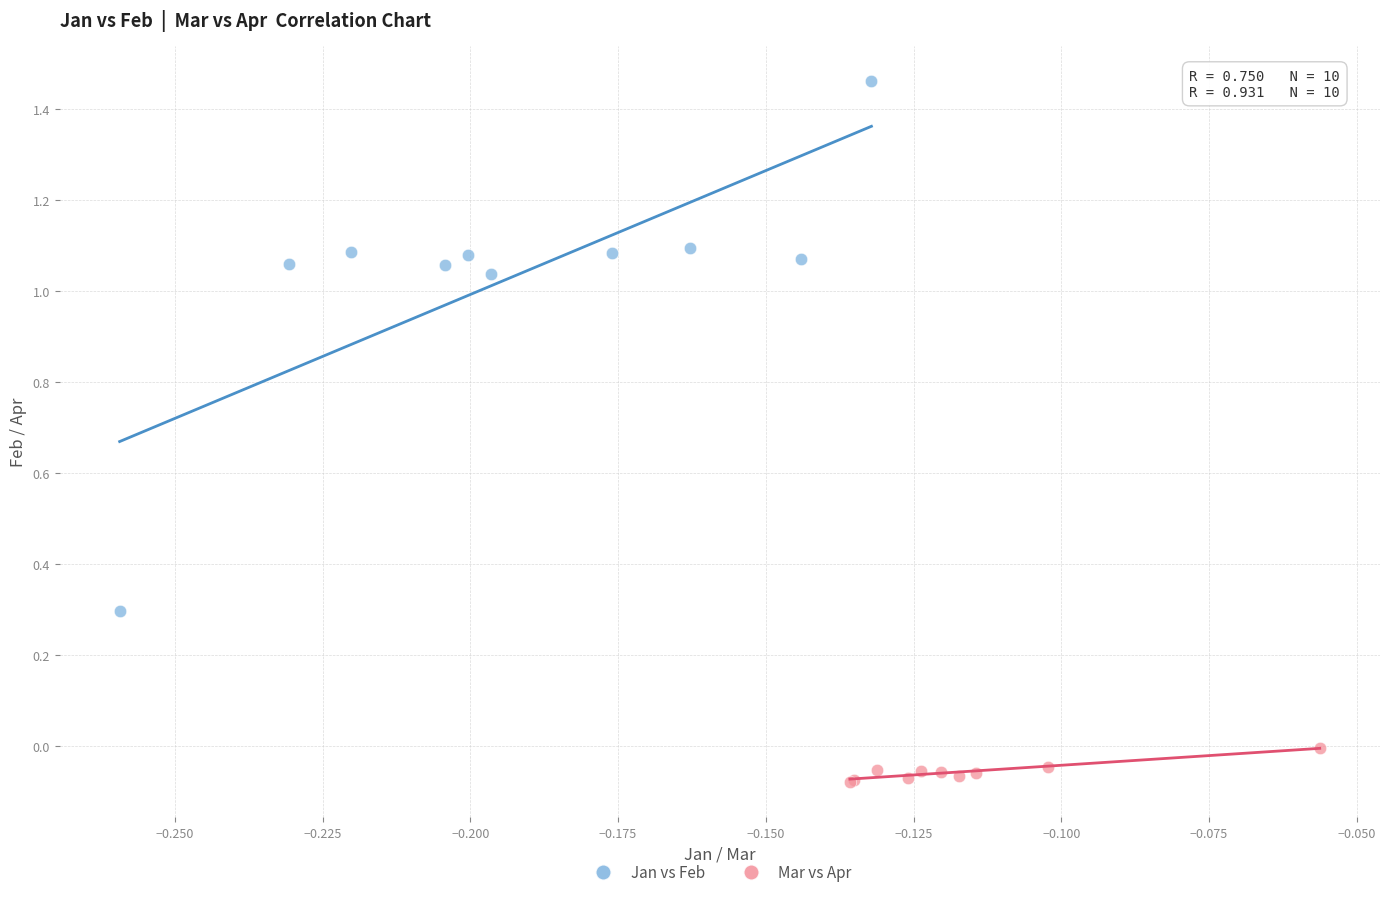

Which series contains the lowest Y value?

Mar vs Apr